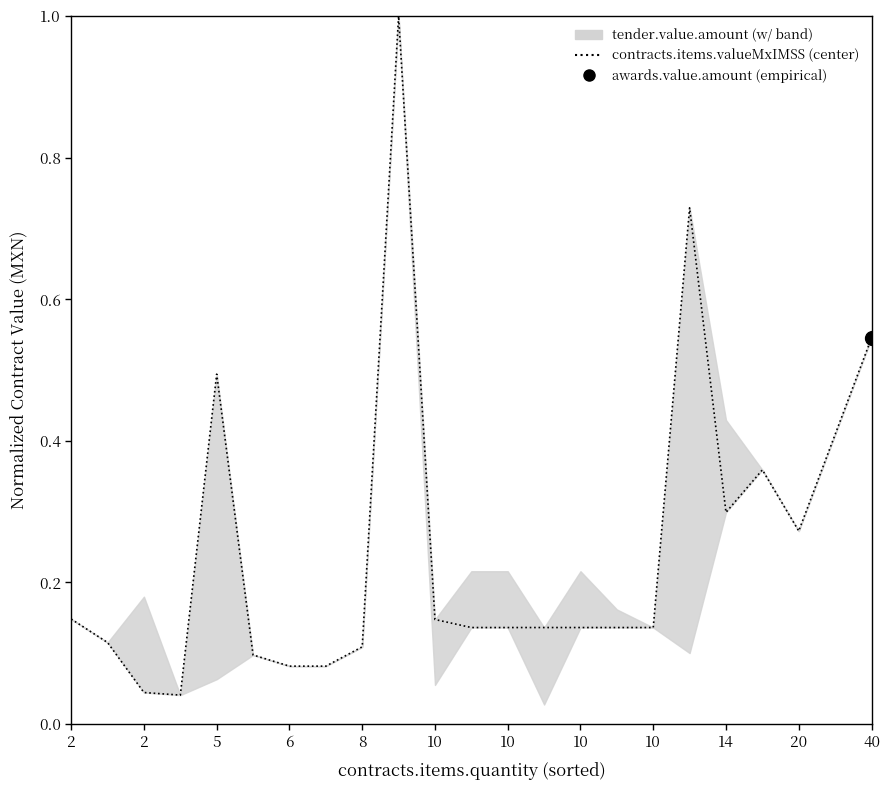

What is the difference between the maximum and minimum values?

1.0